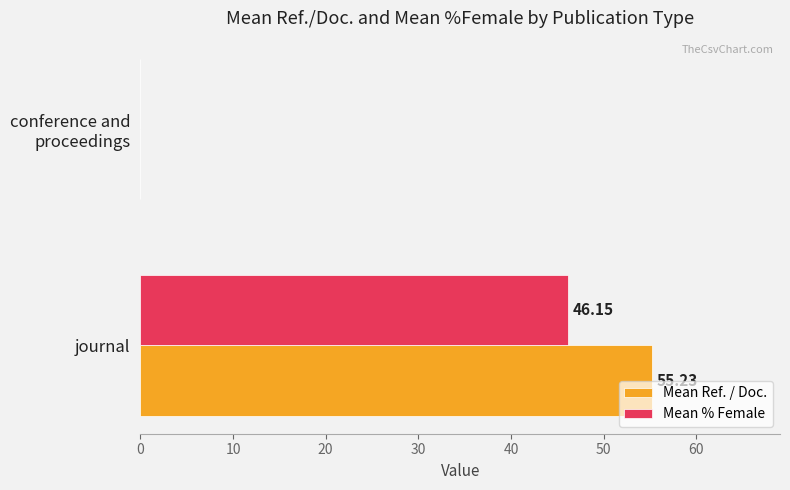

How many data points in Mean Ref. / Doc. are above 55?

1